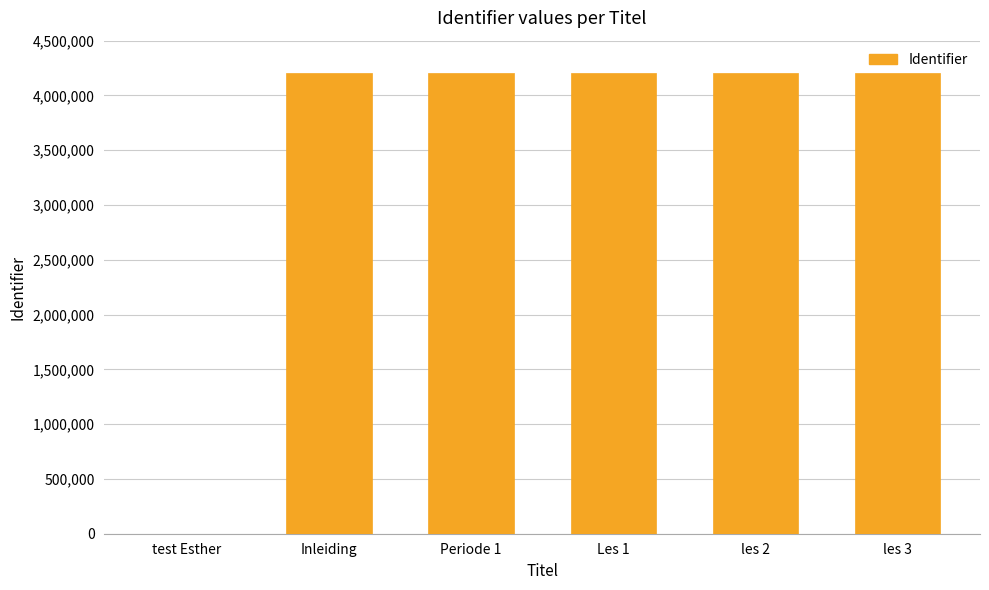

How many series are shown in this chart?

1